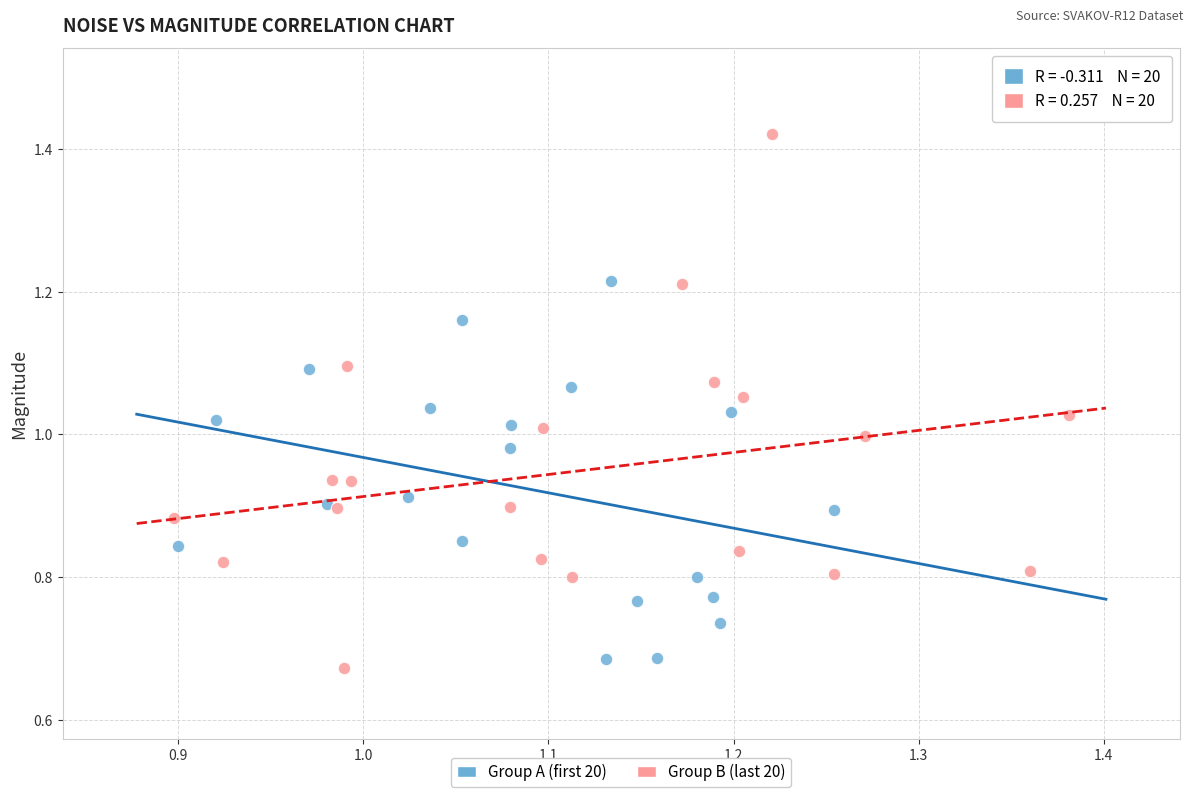

What are all the series names shown in the legend?

Group A (first 20), Group B (last 20)